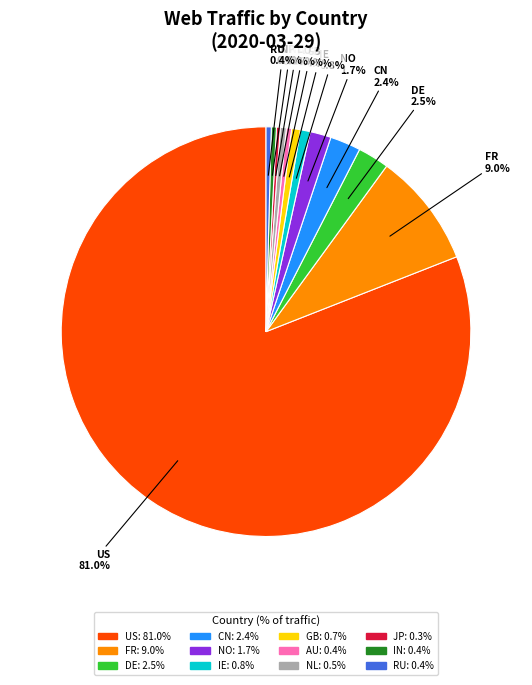

Does US account for over 50% of the chart?

Yes